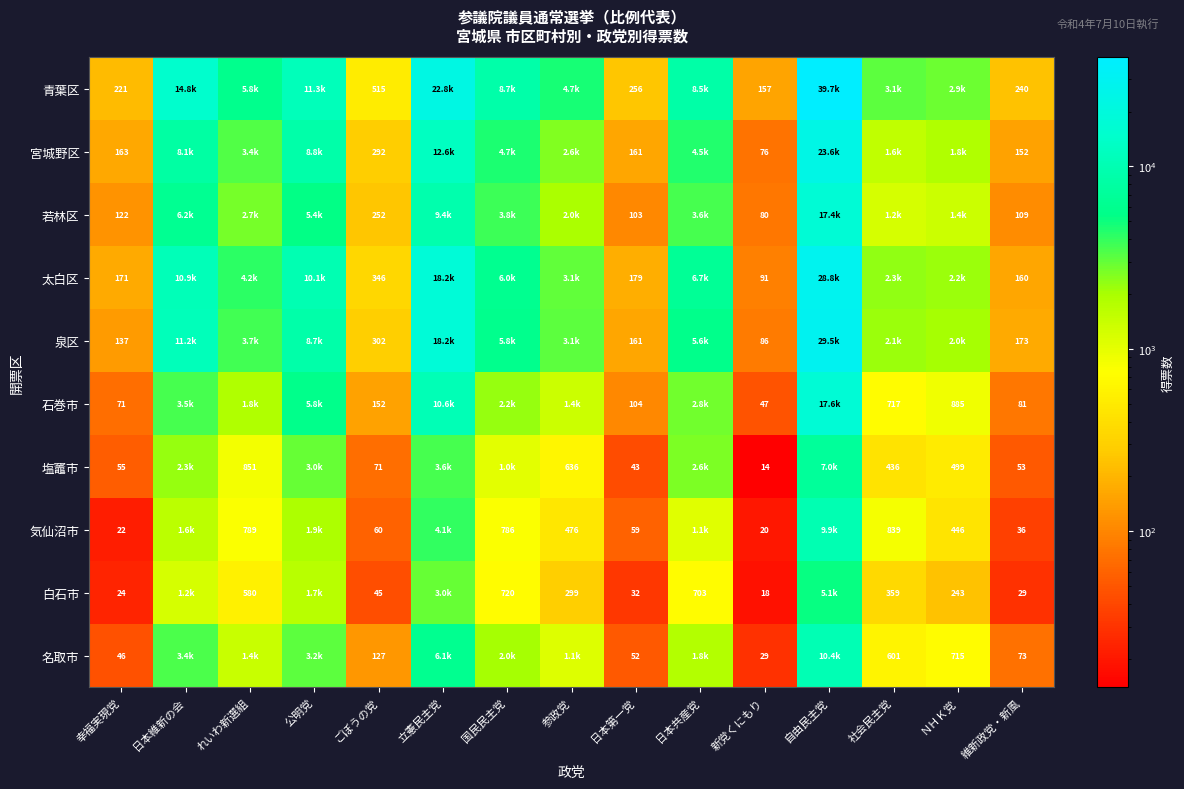

Which series has the widest spread of values?

青葉区